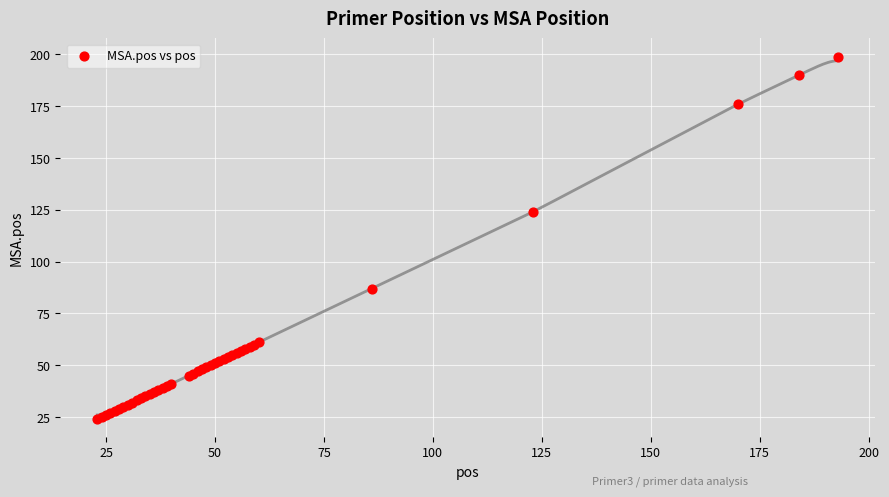

What Y value in the scatter plot is closest to 111?

124